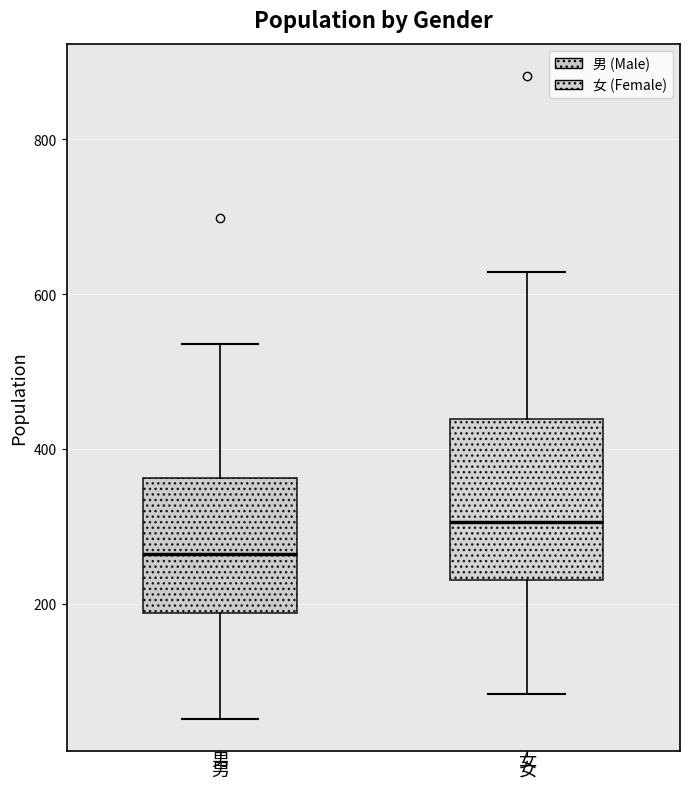

Where does the upper whisker of the box for 男 end on the y-axis? The values are not printed on the chart, so give them approximately, as read against the axis.

540